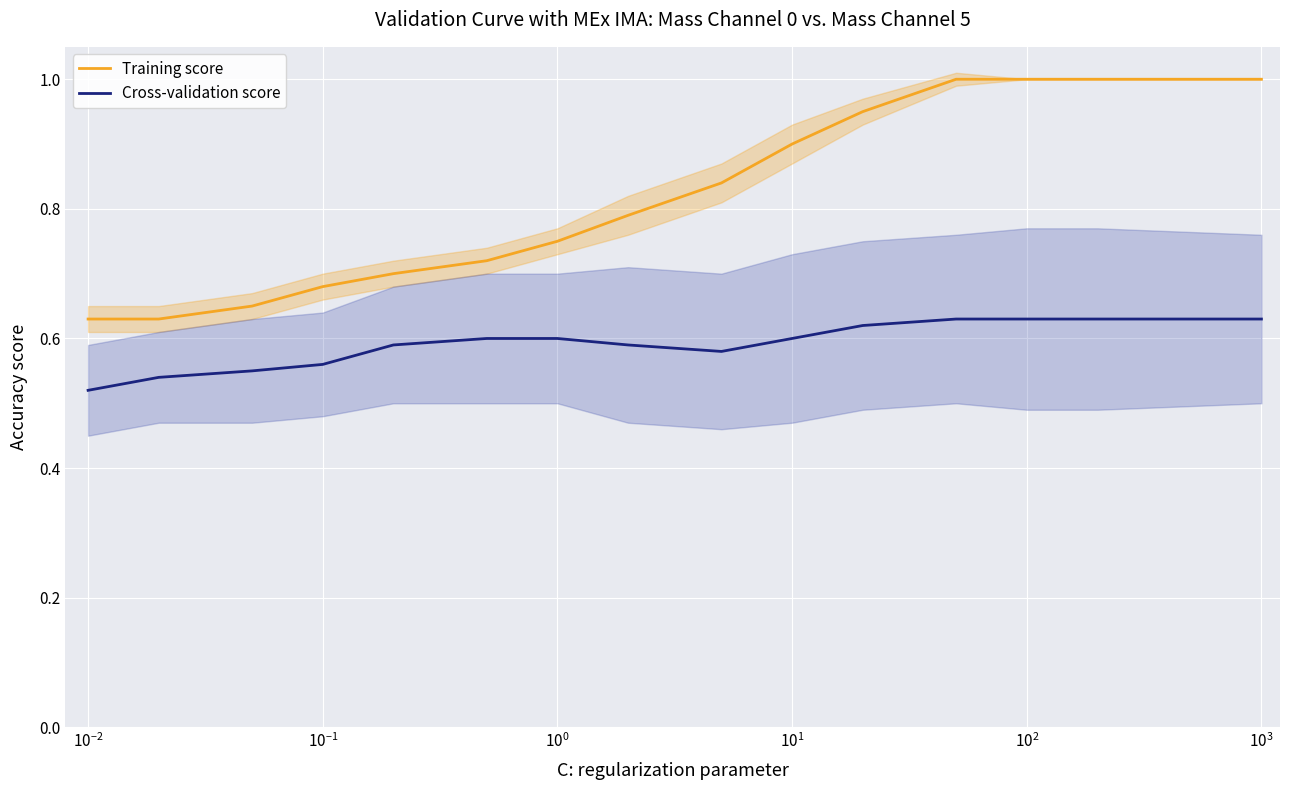

True or false: Cross-validation score and Training score intersect in this chart.

False